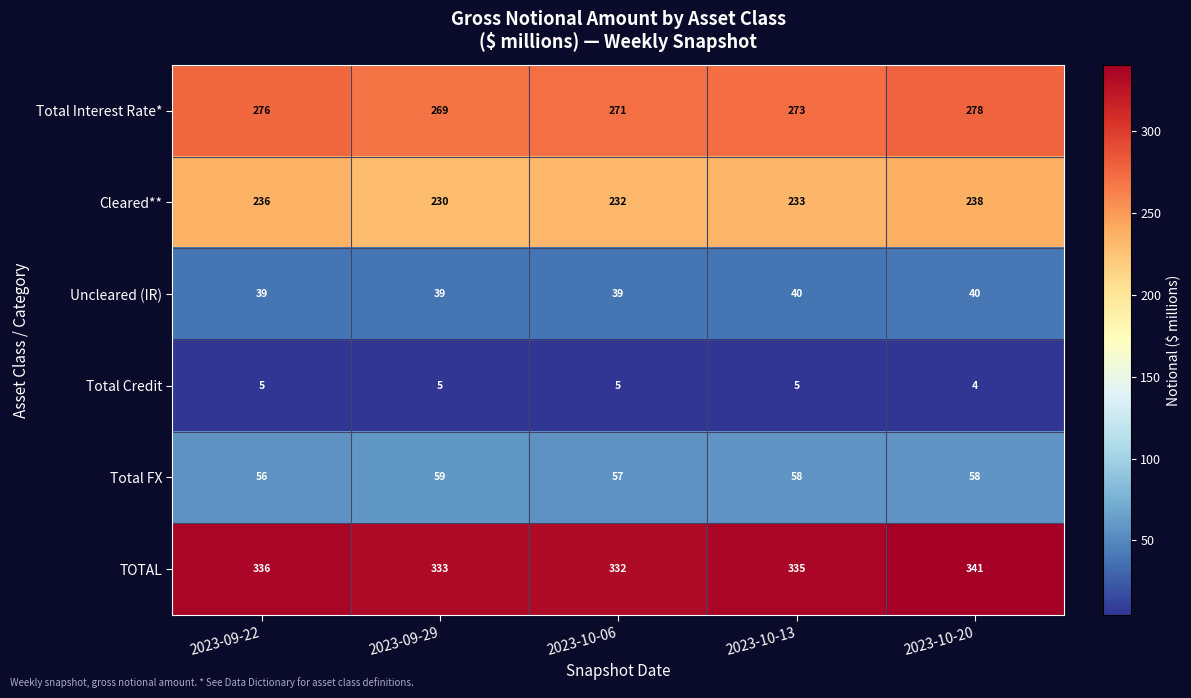

How many distinct data groups are displayed?

6